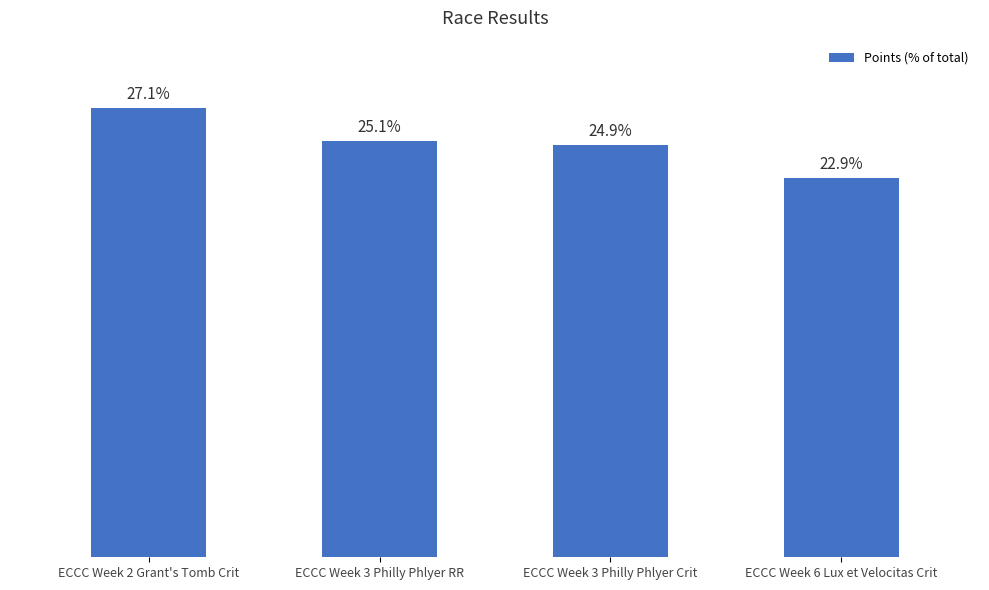

Which category has the highest value across all series?

ECCC Week 2 Grant's Tomb Crit